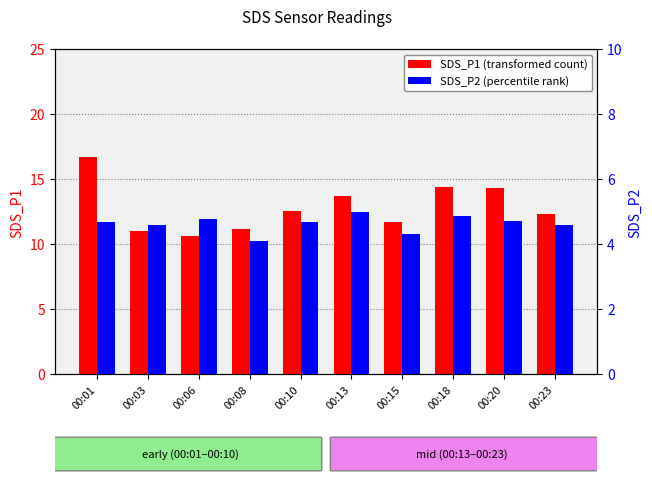

Which series changed the most between 00:15 and 00:23?

SDS_P1